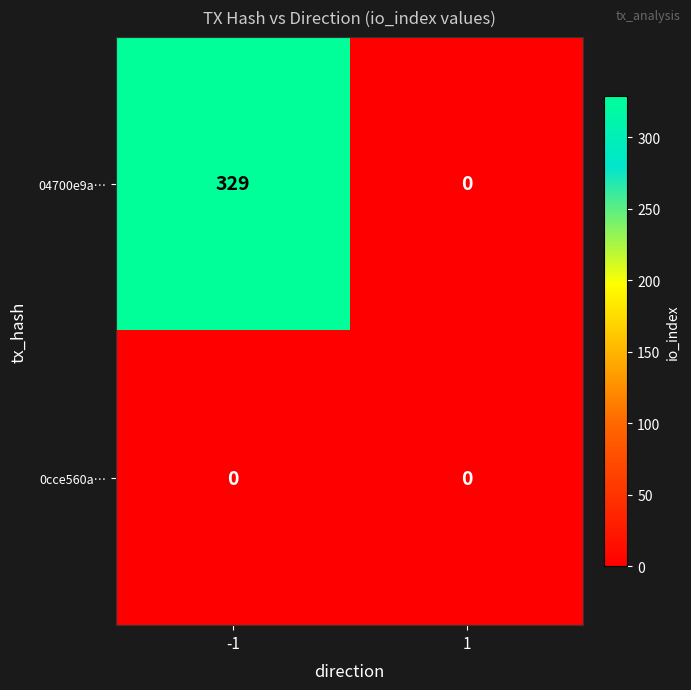

Rank the series by their average value, from highest to lowest.

04700e9a…, 0cce560a…